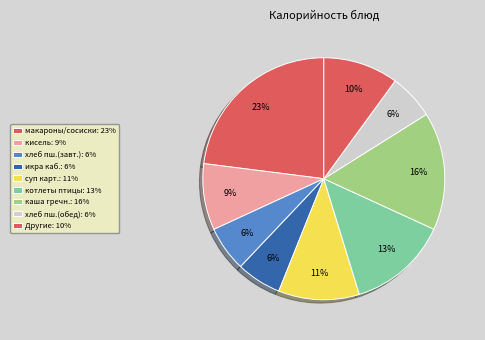

Count the number of slices in the pie.

9